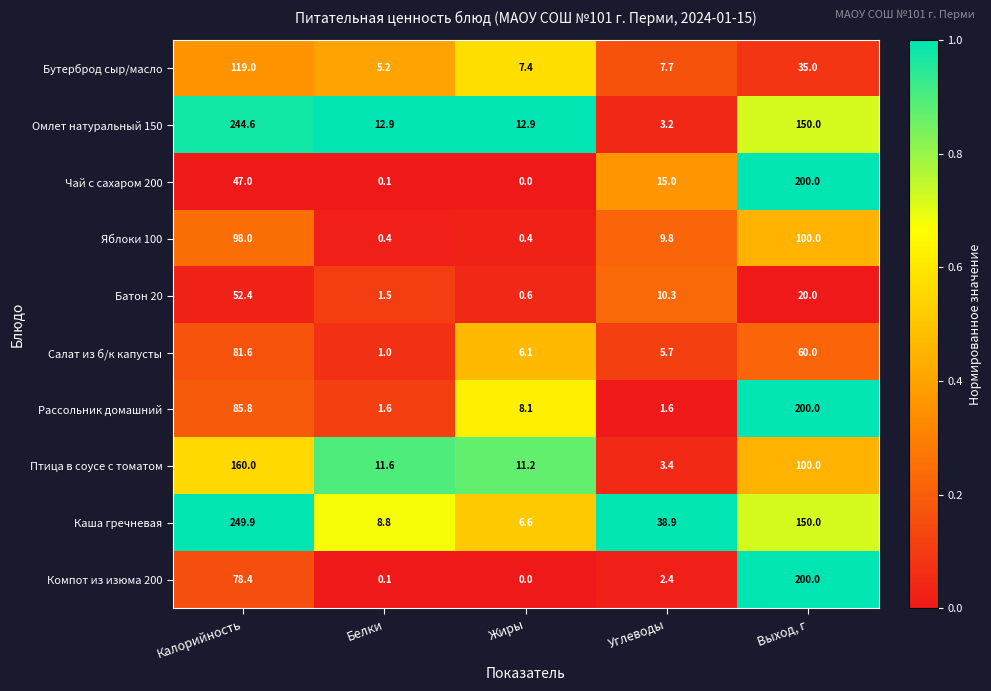

Rank the categories by Чай с сахаром 200 value from lowest to highest.

Жиры, Белки, Углеводы, Калорийность, Выход, г